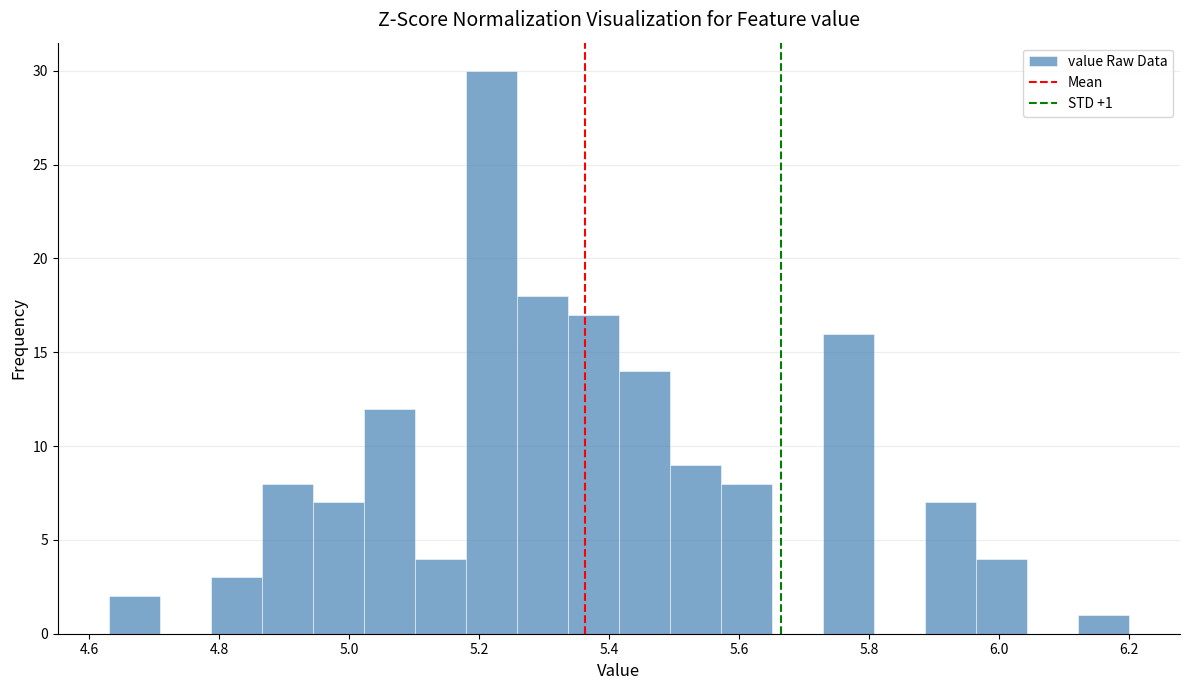

Around what value on the x-axis is the tallest bar? Give the approximate position of its centre, as read against the axis.

5.22